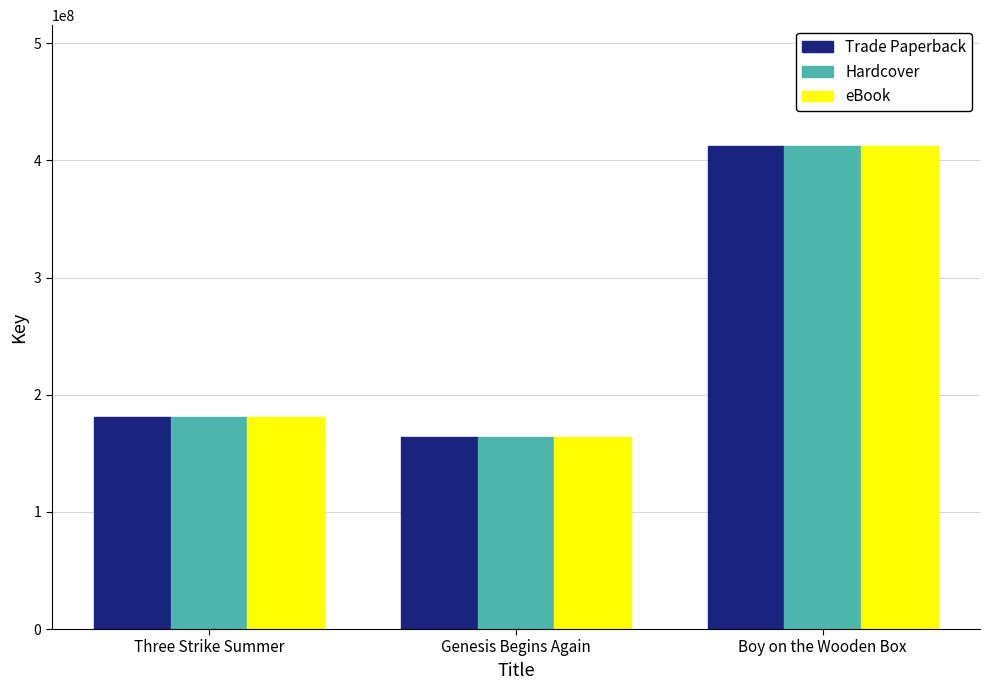

Where is Trade Paperback nearest to the value 288011432?

Three Strike Summer